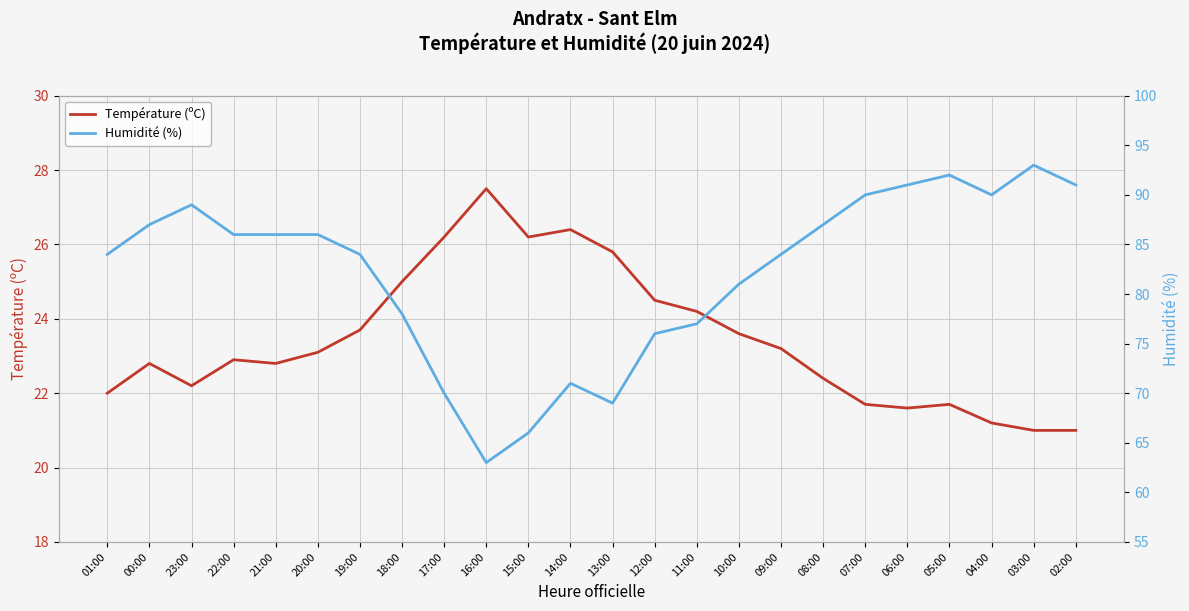

The value of Humidité (%) at 20:00 is 45.2. True or false?

False